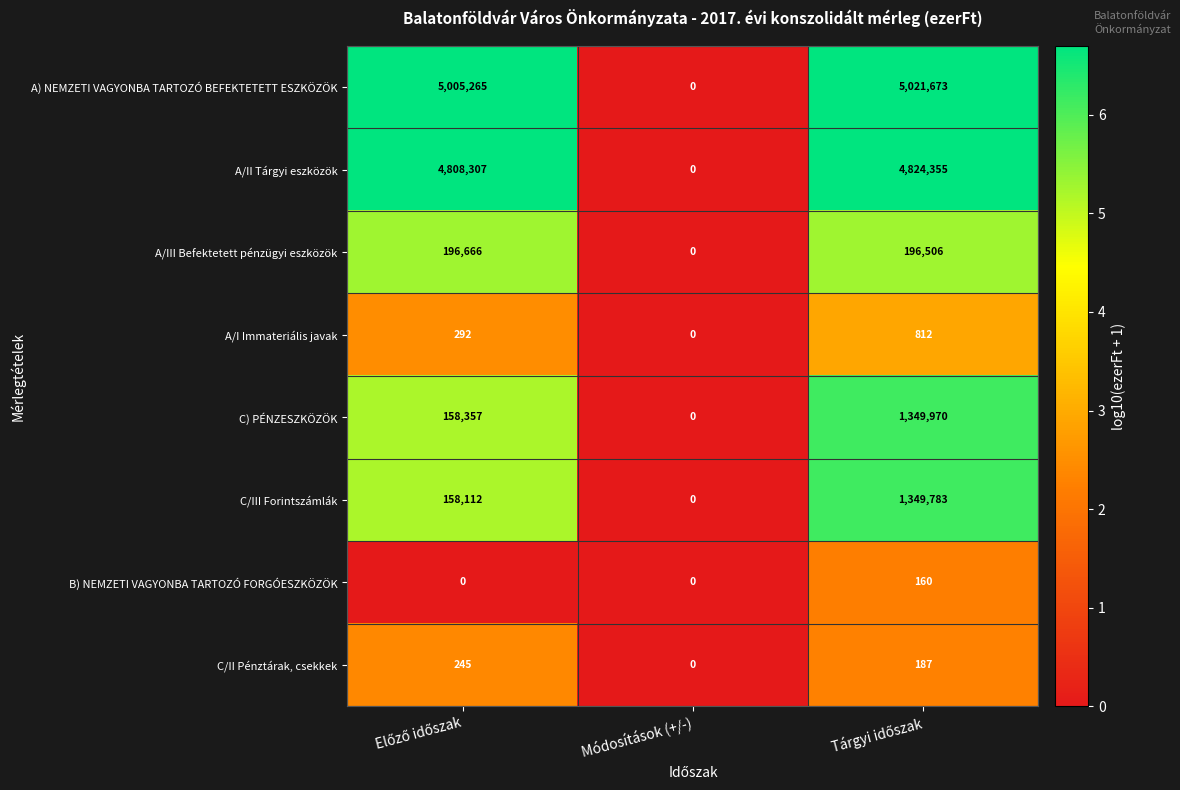

What is the sum of all A/III Befektetett pénzügyi eszközök values?

393172